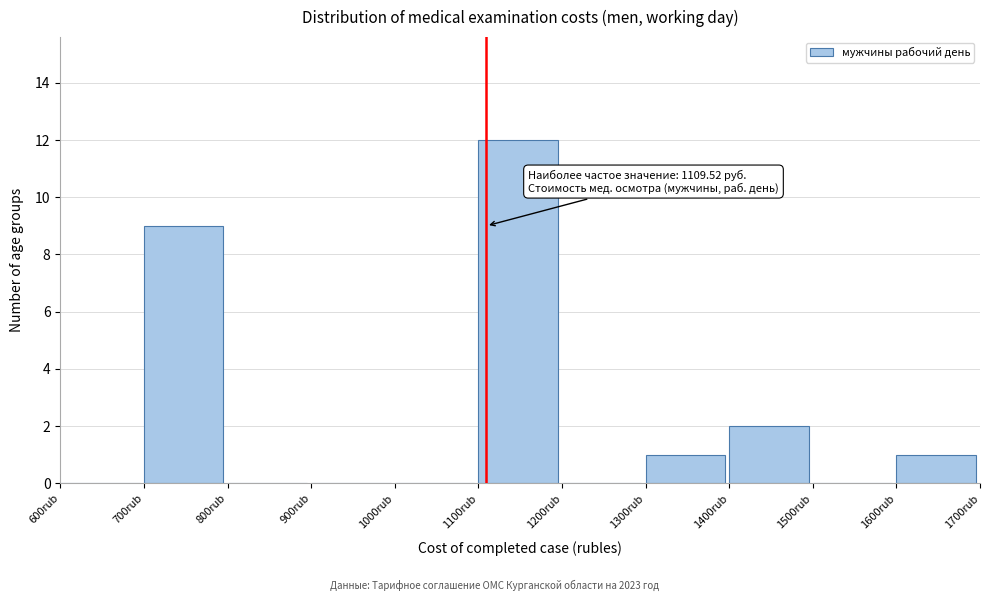

Over which range of the x-axis is the bar tallest?

1100 to 1200